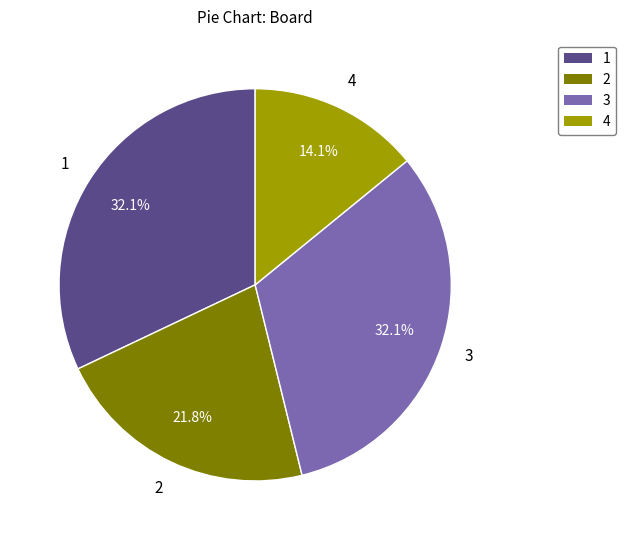

Combined, do 2 and 1 account for over 50%?

Yes